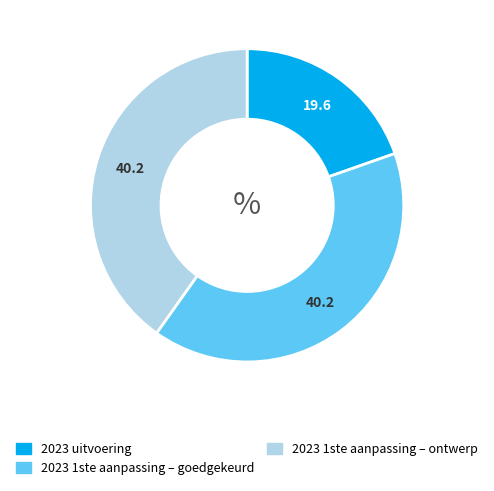

True or false: 2023 1ste aanpassing – ontwerp accounts for 53% of the total.

False